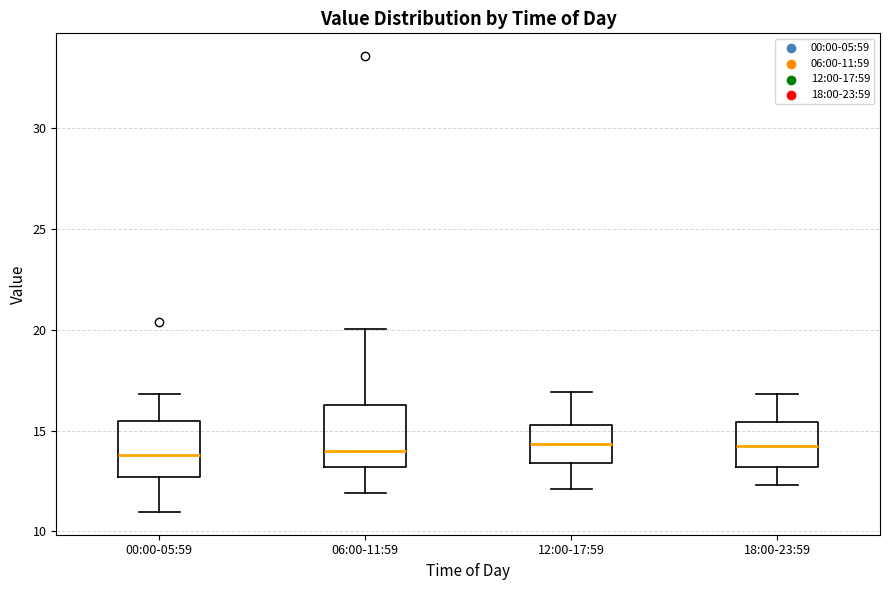

Where does the lower whisker of the box for 18:00-23:59 end on the y-axis? The values are not printed on the chart, so give them approximately, as read against the axis.

12.5